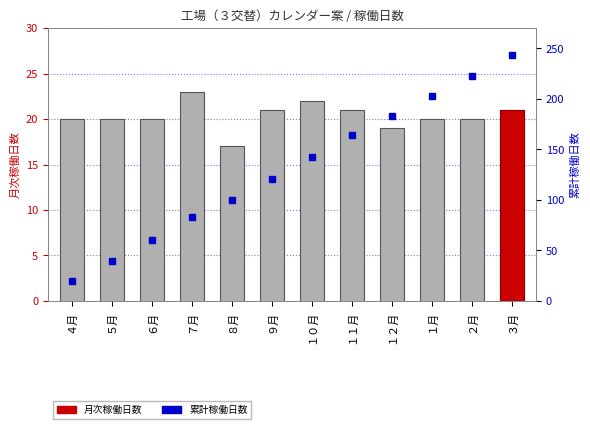

How many categories are shown in the chart?

12